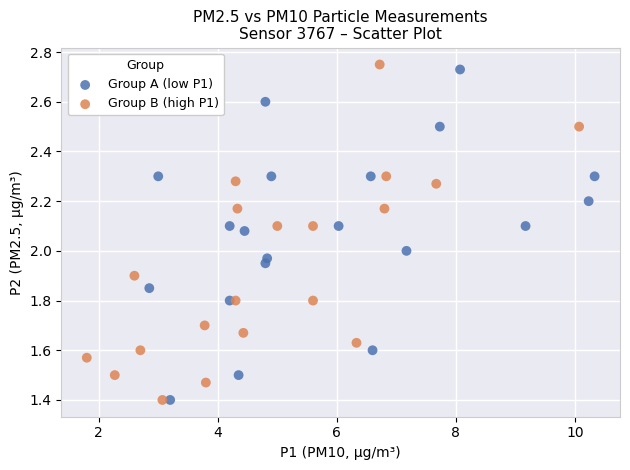

What are all the series names shown in the legend?

Group A (low P1), Group B (high P1)